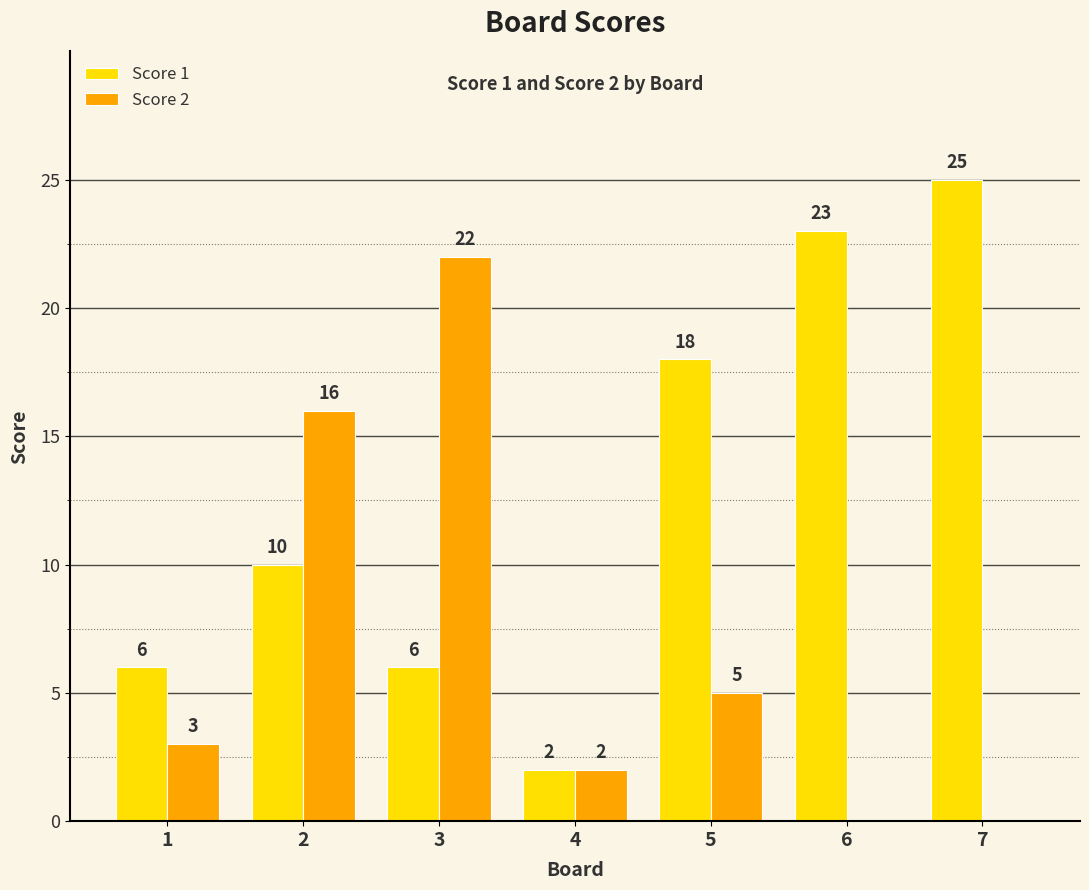

The Score 2 series shows 5 at 1. True or false?

False